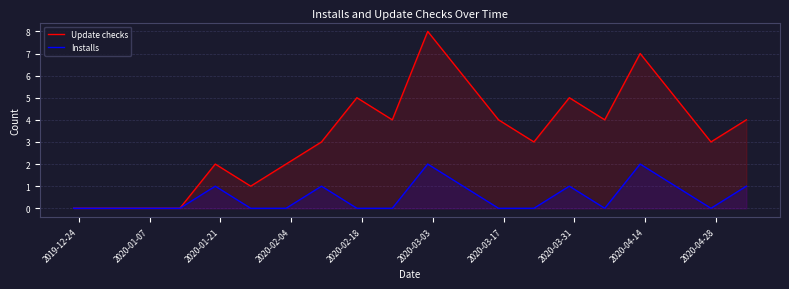

Count the Installs values in the range 0 to 1.

18